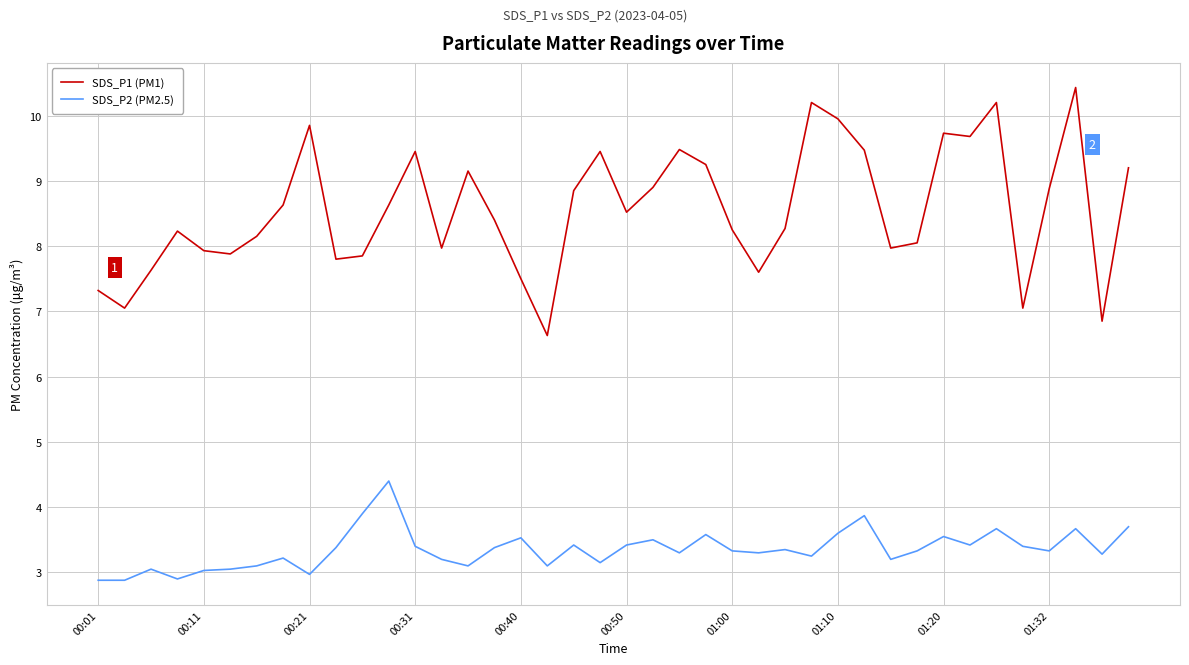

Which series has the largest total across all categories?

SDS_P1 (PM1)